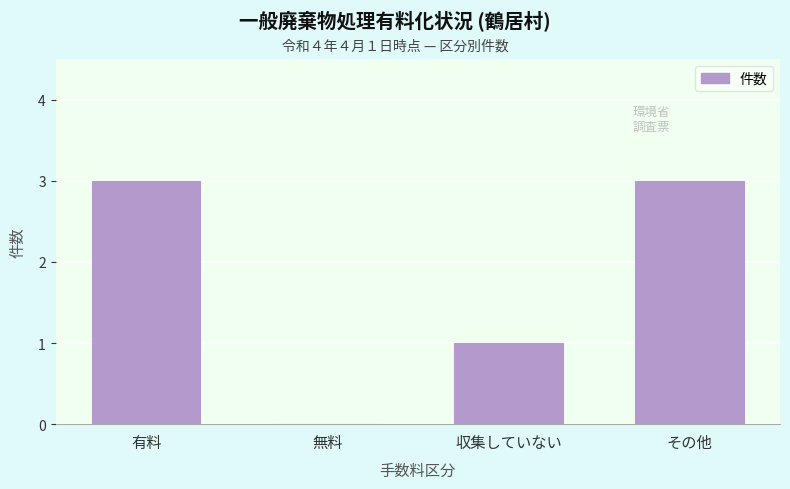

Reading right to left, what are all the values shown in this chart?

その他=3	収集していない=1	無料=0	有料=3